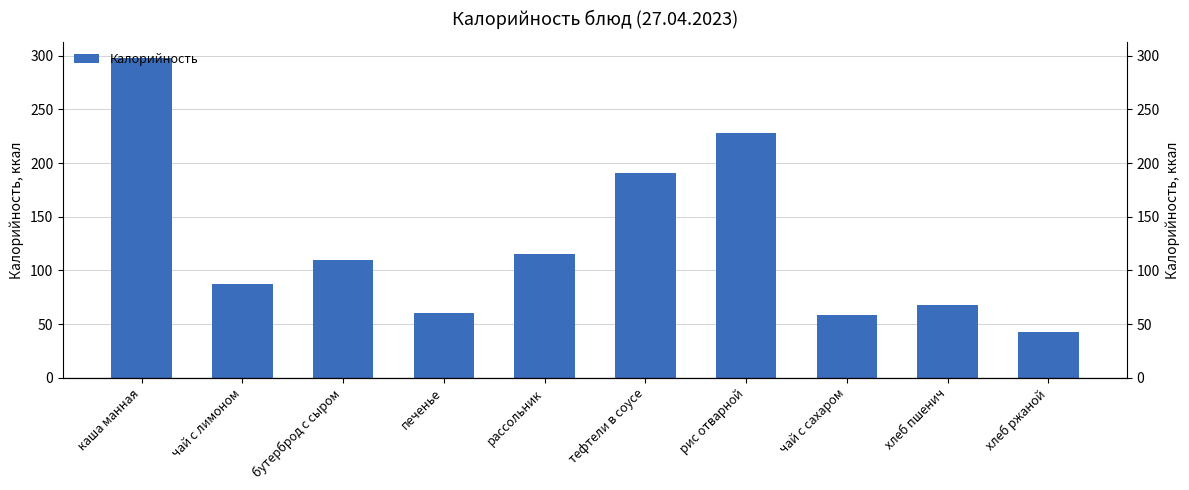

What is the difference between the maximum and minimum values?

255.0